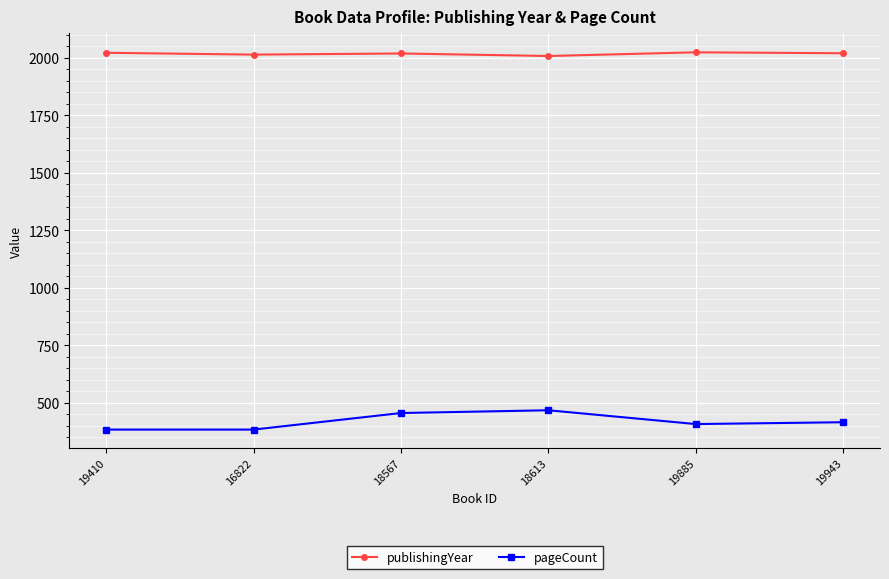

The publishingYear series shows 2024 at 19885. True or false?

True